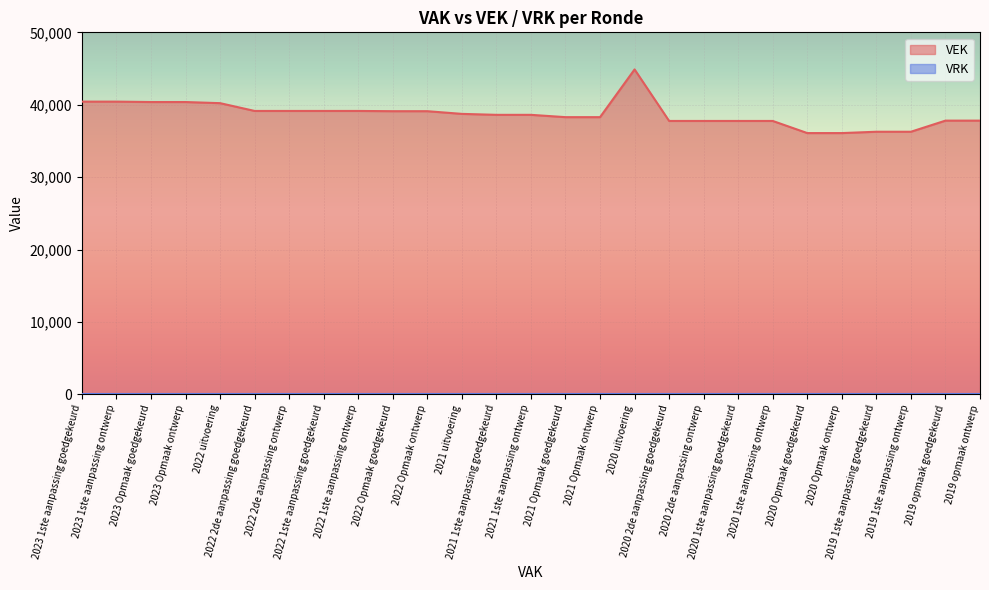

How many interior local peaks (higher than both neighbors) does the data have?

1